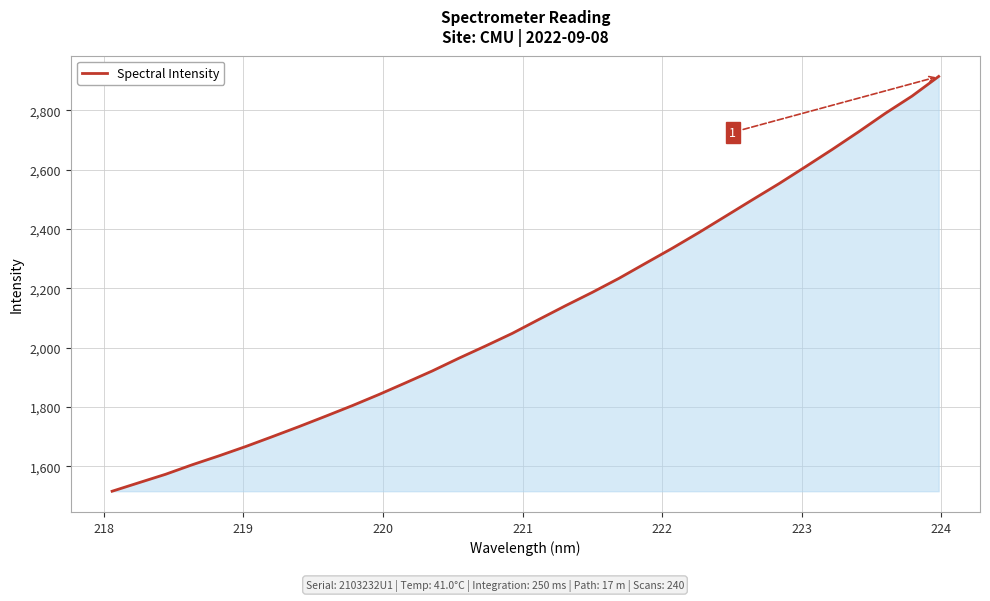

How many lines are shown in the chart?

1